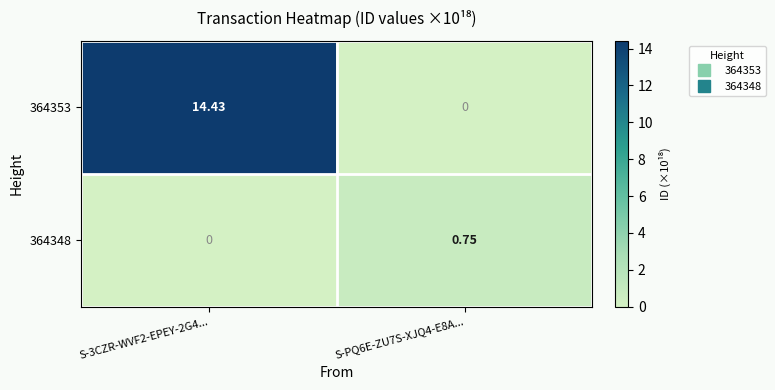

Count the number of data series in this chart.

2